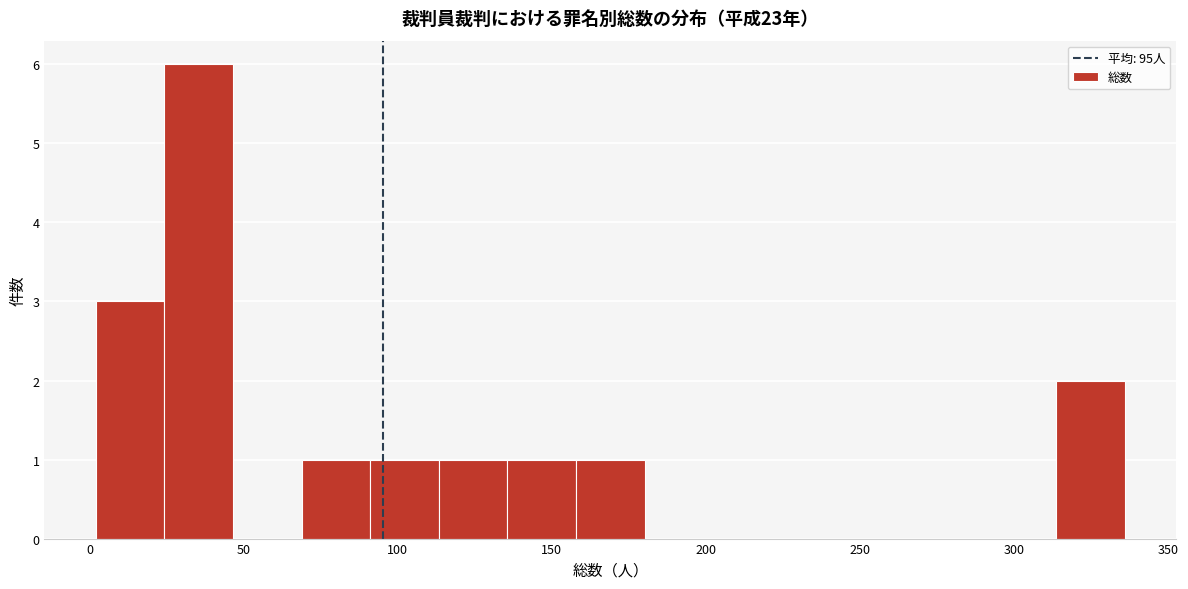

How tall is the bar that spans 160 to 180 on the x-axis? Neither the bar edges nor the heights are printed on the chart, so give them approximately, as read against the axes.

1